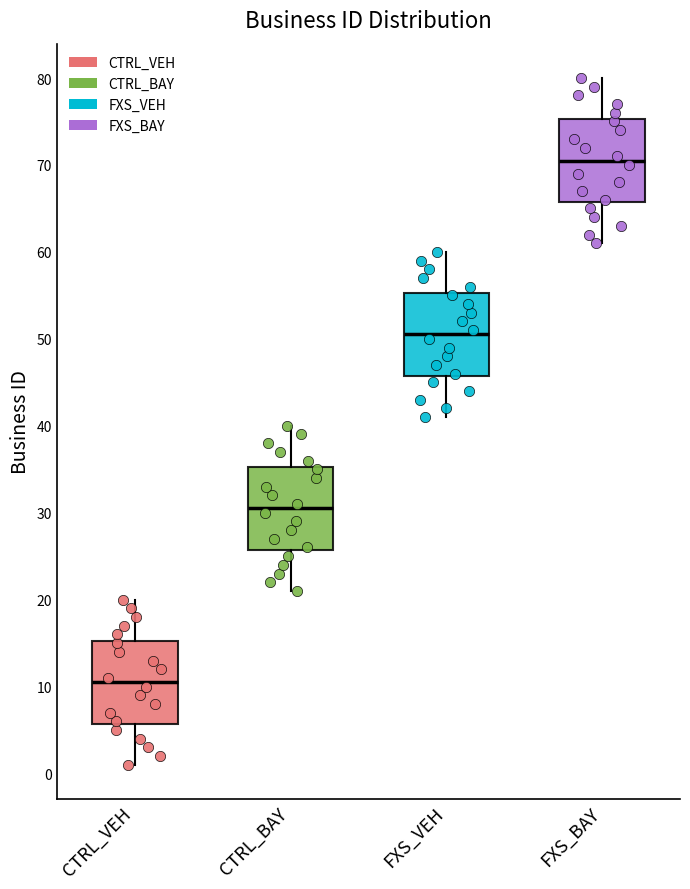

Which box has the lowest median line?

CTRL_VEH